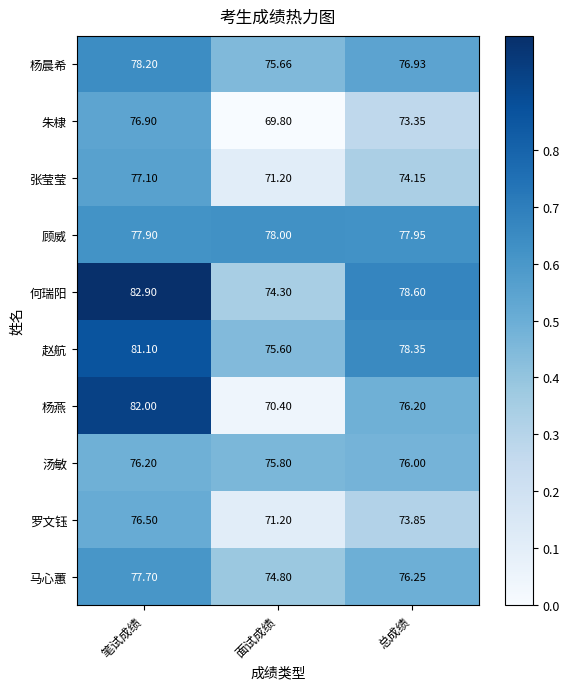

What is the difference between the highest and lowest values at 笔试成绩?

6.7